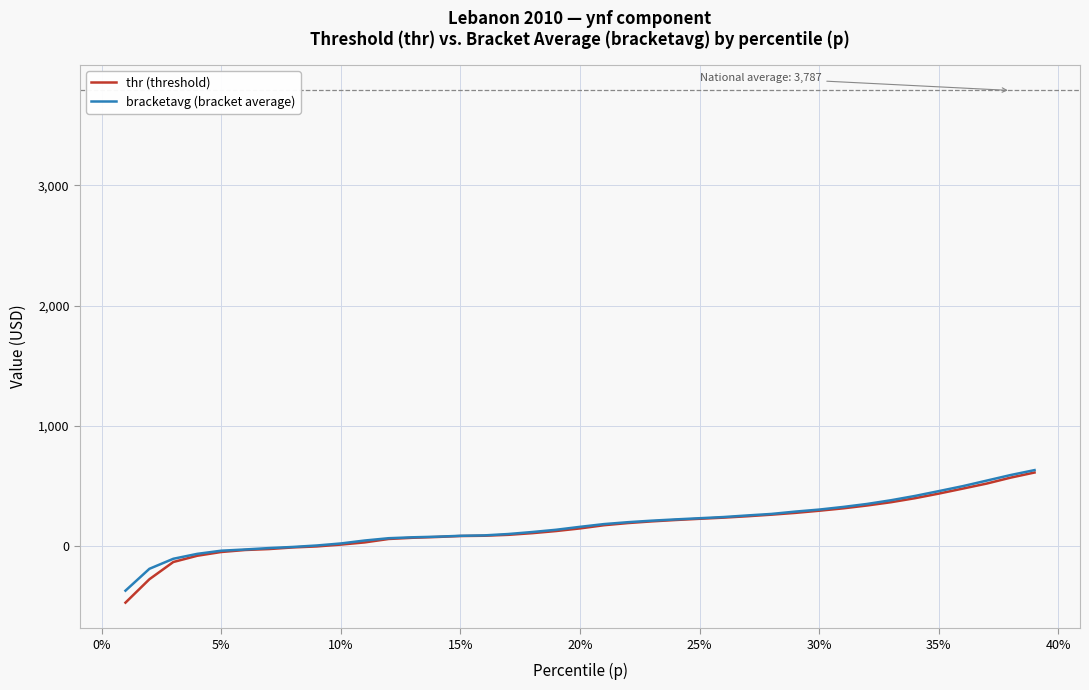

Which series has the widest spread of values?

thr (threshold)